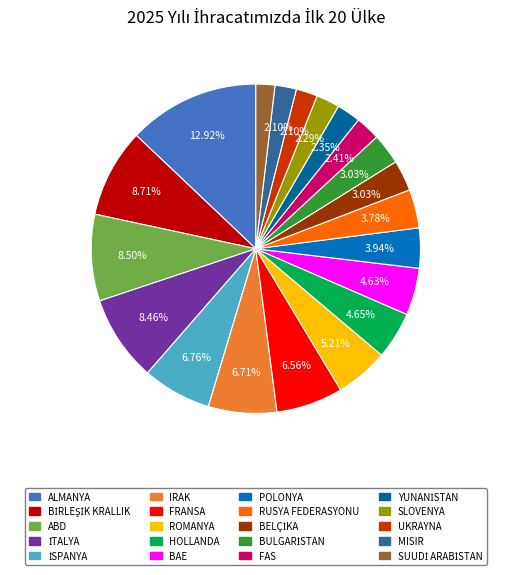

Combined, do ALMANYA and POLONYA account for over 50%?

No